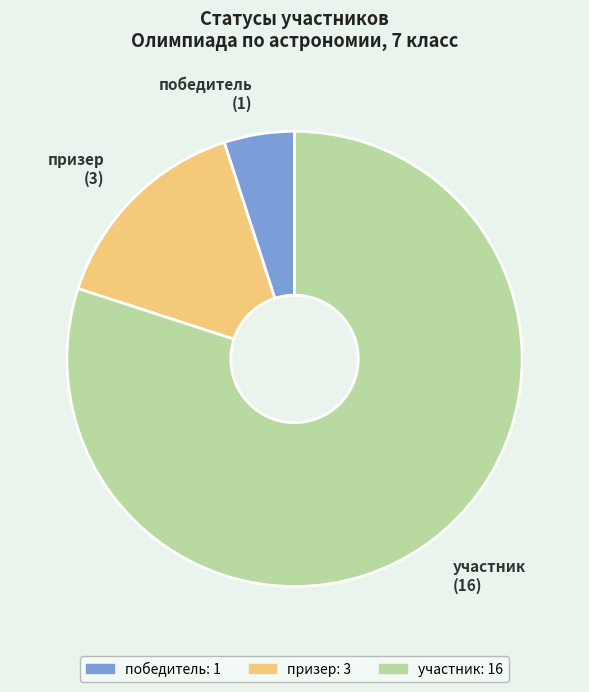

Is the sum of победитель and участник greater than half?

Yes